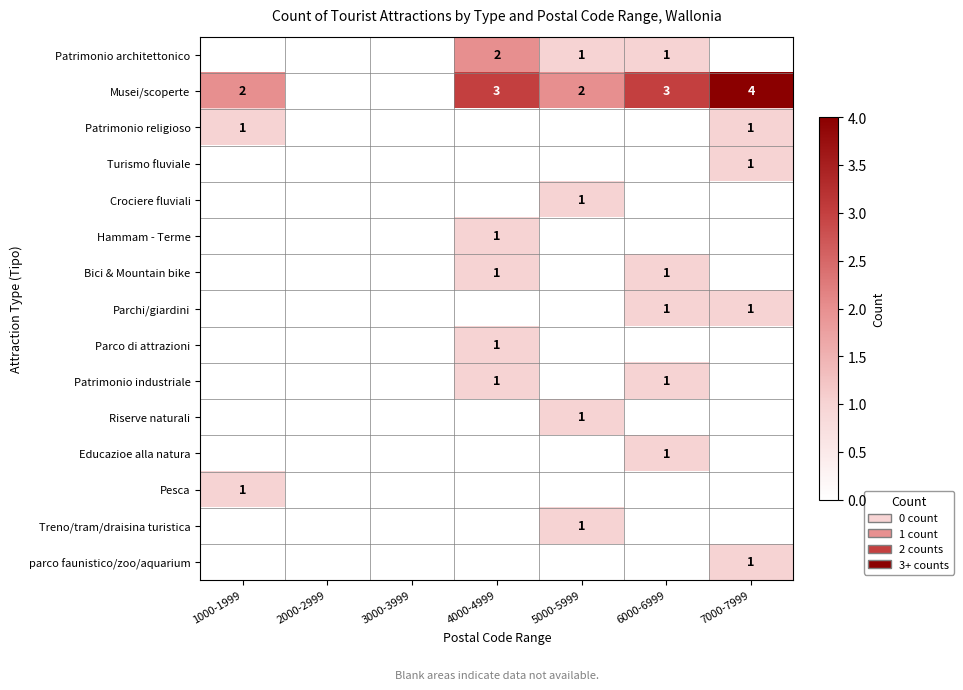

The value of parco faunistico/zoo/aquarium at 7000-7999 is 2. True or false?

False